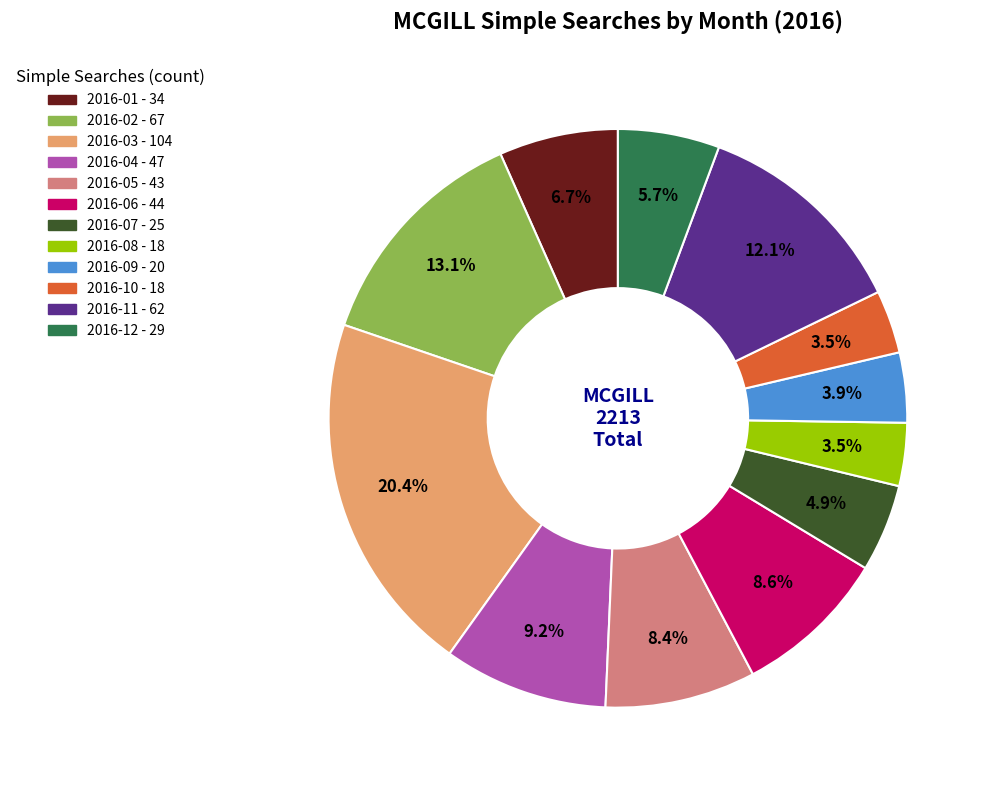

Approximately how many times larger is the value at 2016-05 compared to 2016-11?

0.7